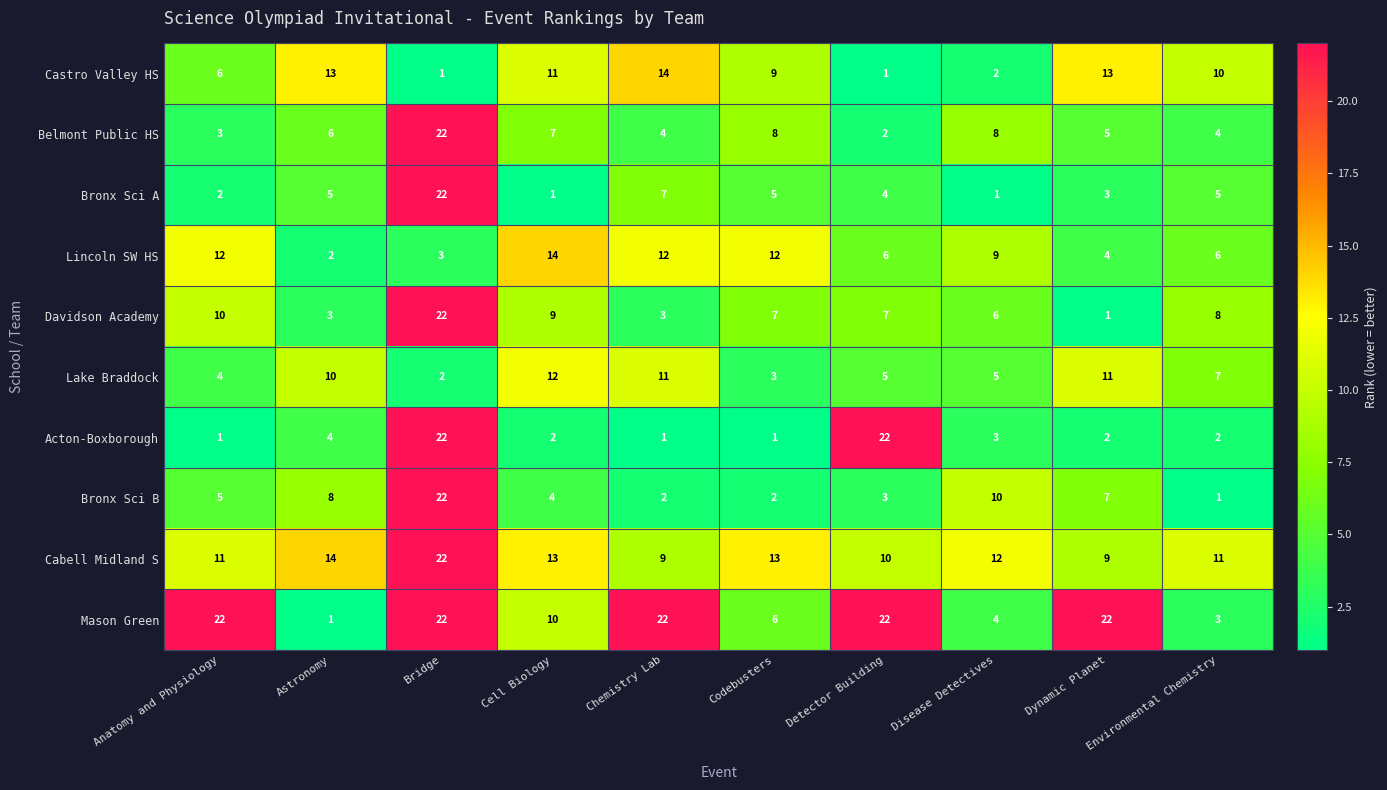

What is the spread (max minus min) of values at Cell Biology?

13